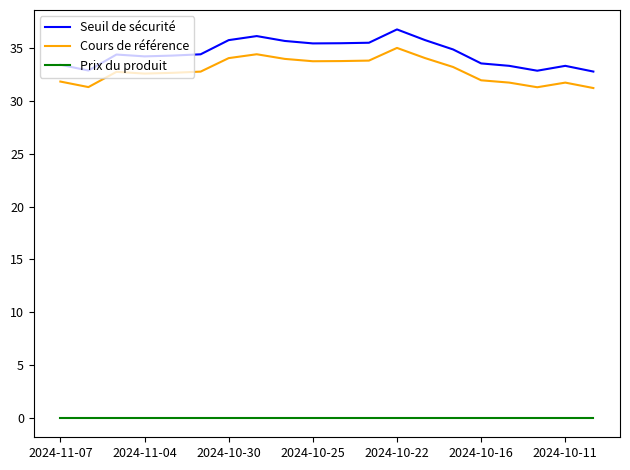

List the series in order of their peak value, highest first.

Seuil de sécurité, Cours de référence, Prix du produit